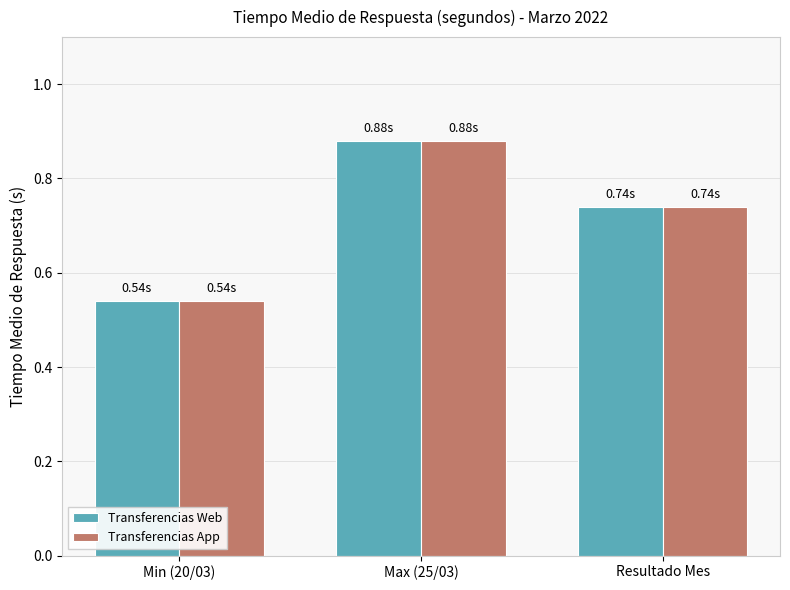

What is the difference between the maximum and minimum values in the Transferencias App series?

0.3